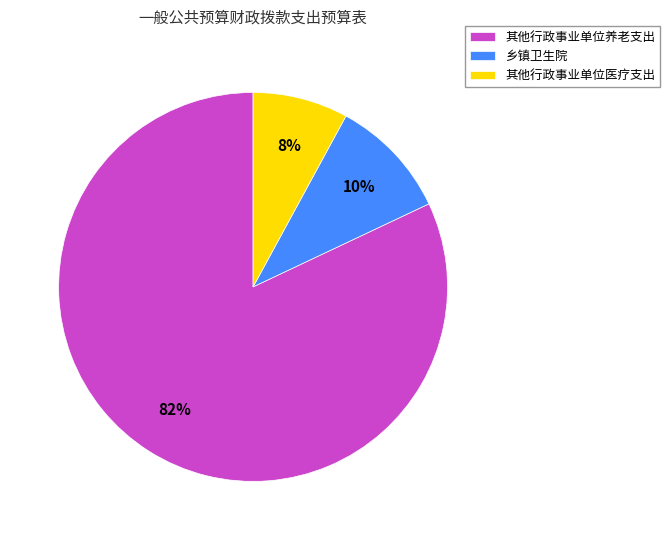

To the nearest percent, what is the difference between the 其他行政事业单位养老支出 and 其他行政事业单位医疗支出 slice percentages?

74%